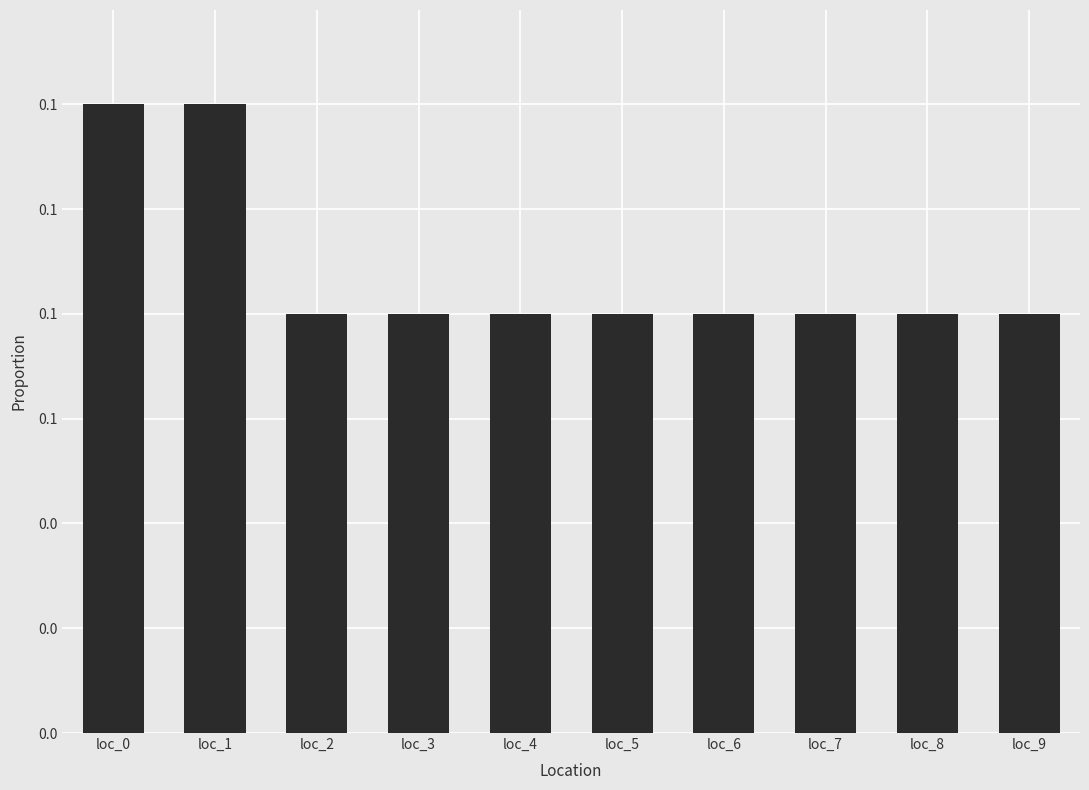

Reading right to left, transcribe all the data shown in this chart.

loc_9=0.1	loc_8=0.1	loc_7=0.1	loc_6=0.1	loc_5=0.1	loc_4=0.1	loc_3=0.1	loc_2=0.1	loc_1=0.1	loc_0=0.1